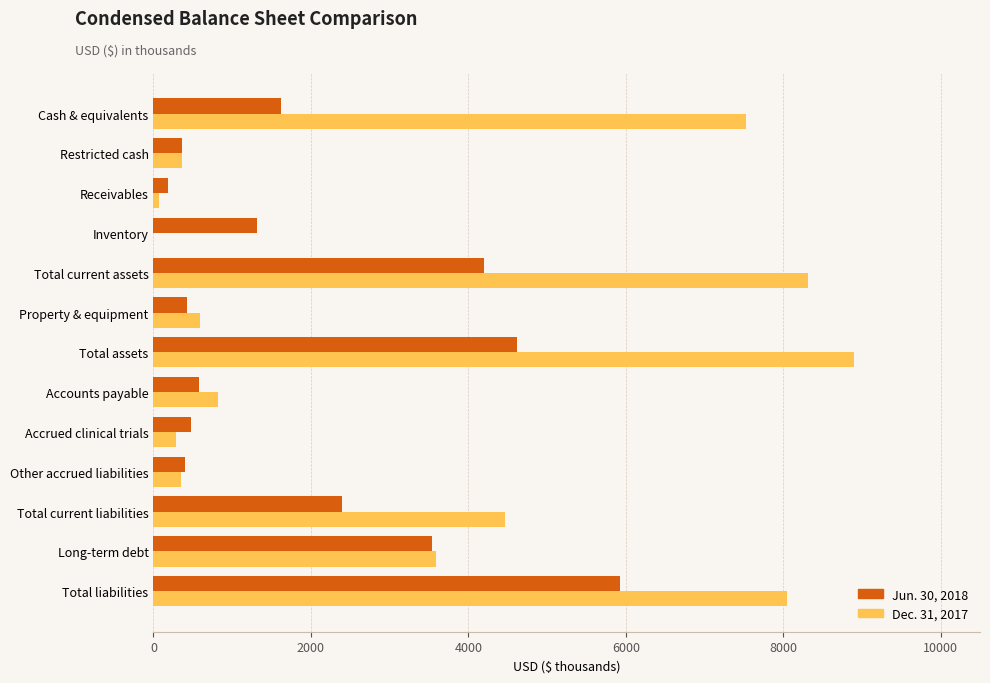

What is the total value across all series at Total liabilities?

13978